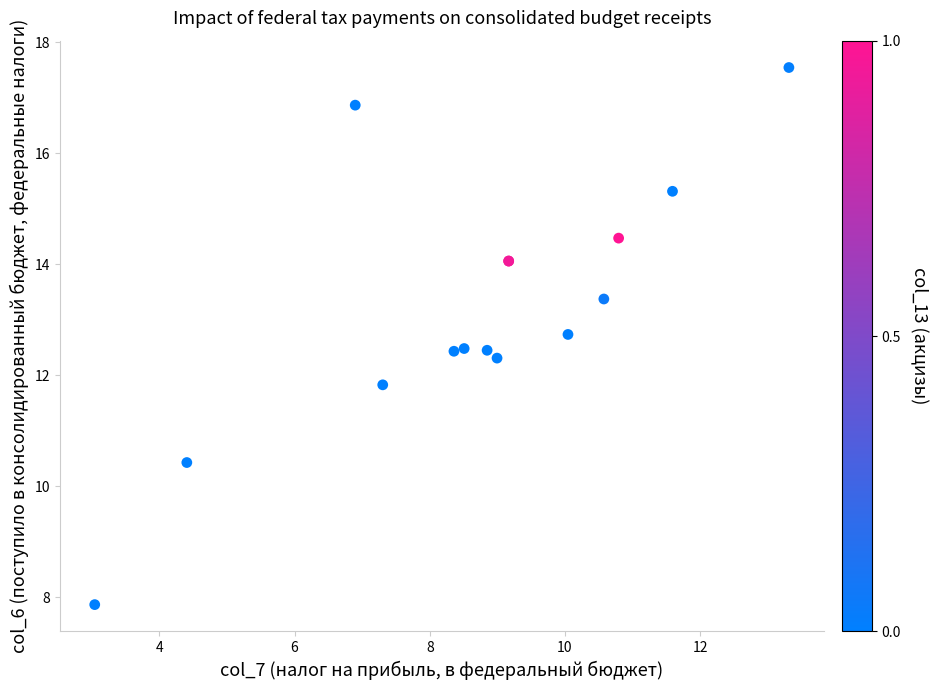

What Y value in the scatter plot is closest to 12?

11.8